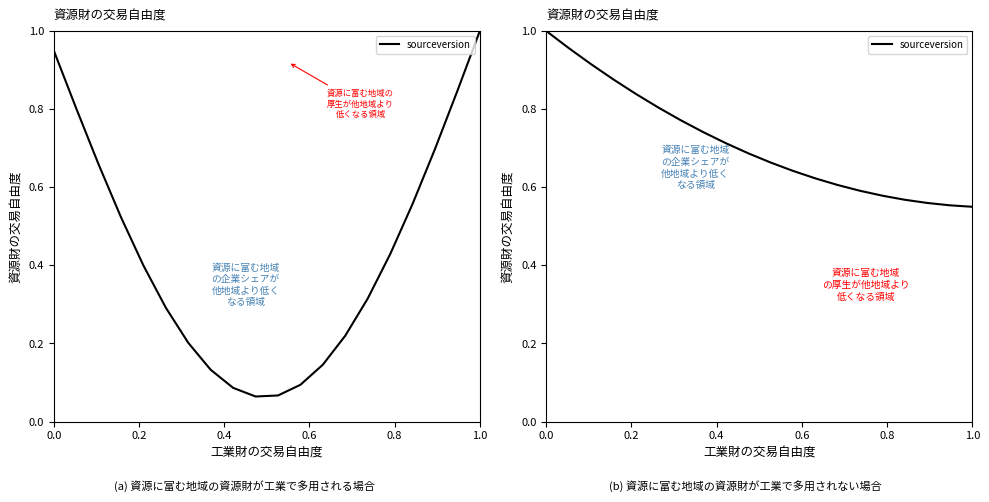

What is the difference between the maximum and minimum values?

0.4